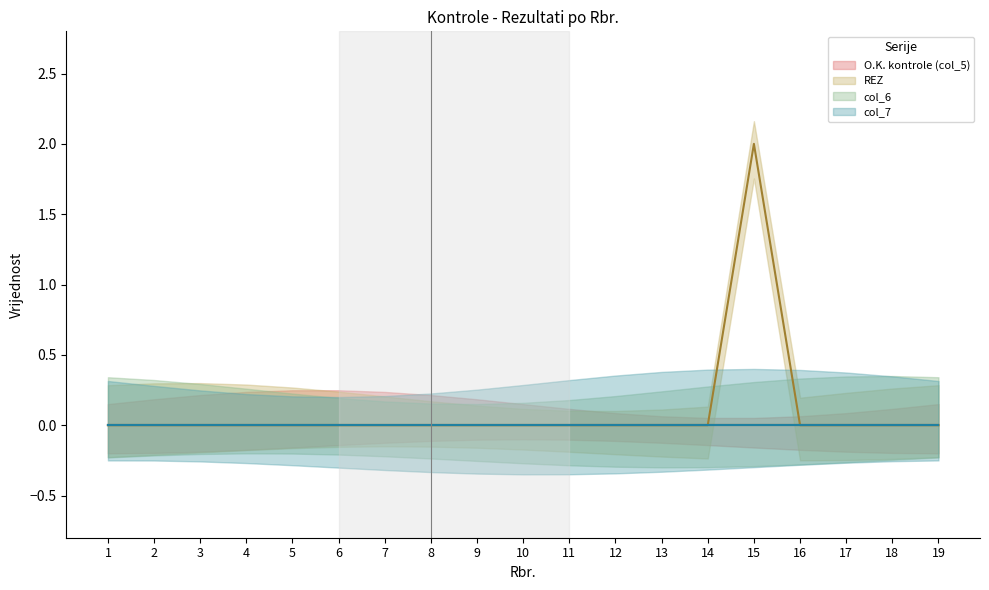

Which category has the lowest value in the col_7 series?

1